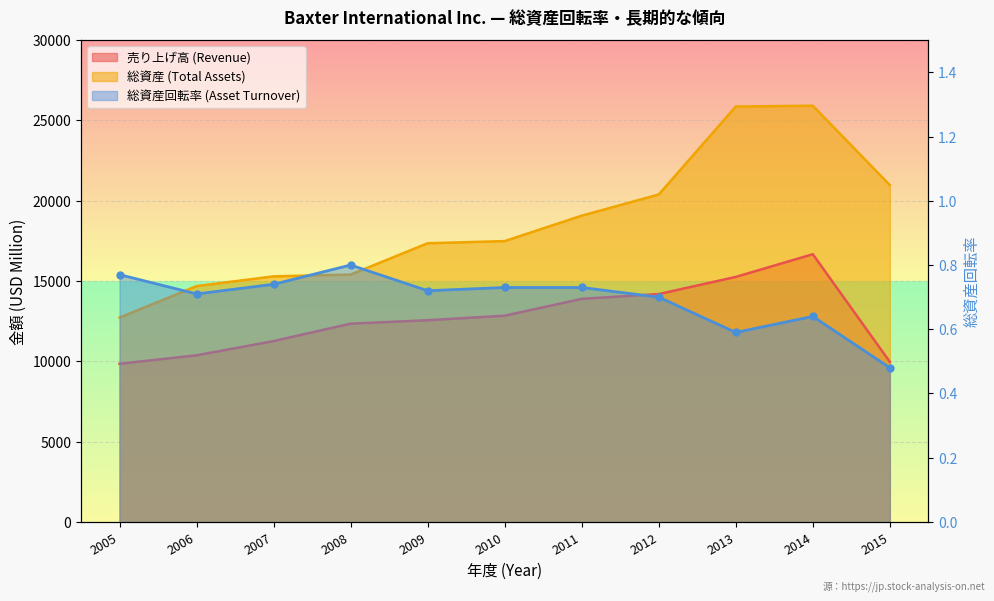

What is the sum of all 売り上げ高 (Revenue) values?

139224.0